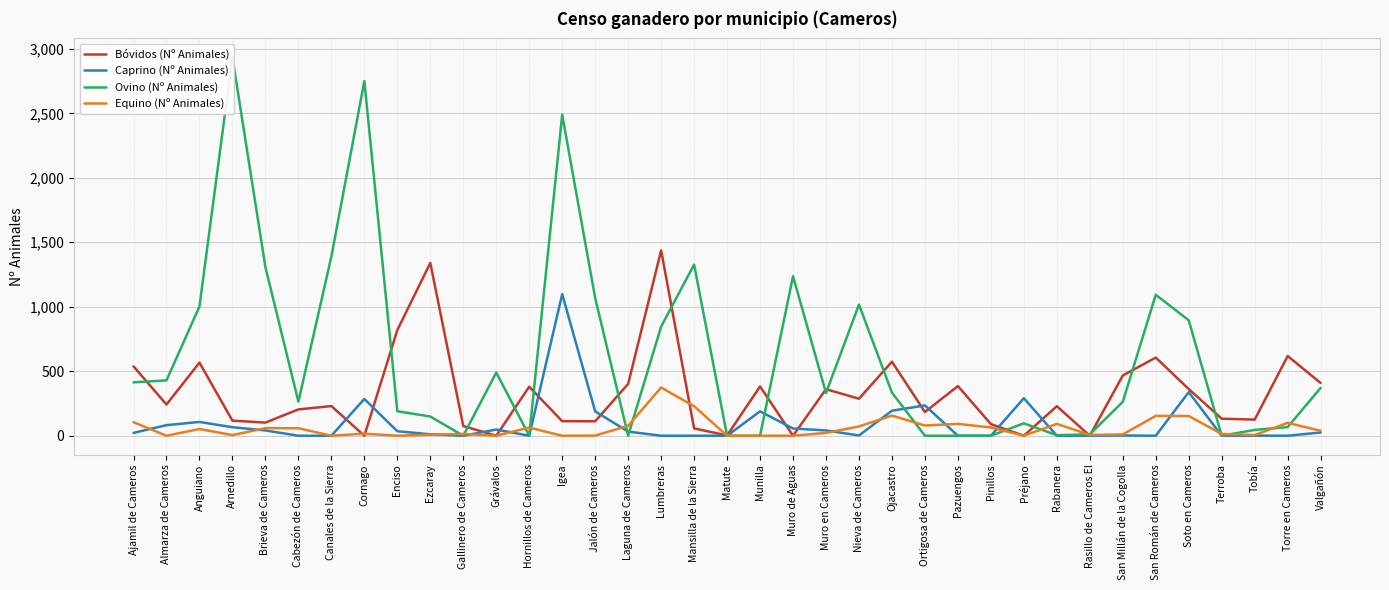

Rank the series at Ajamil de Cameros from lowest to highest value.

Caprino (Nº Animales), Equino (Nº Animales), Ovino (Nº Animales), Bóvidos (Nº Animales)